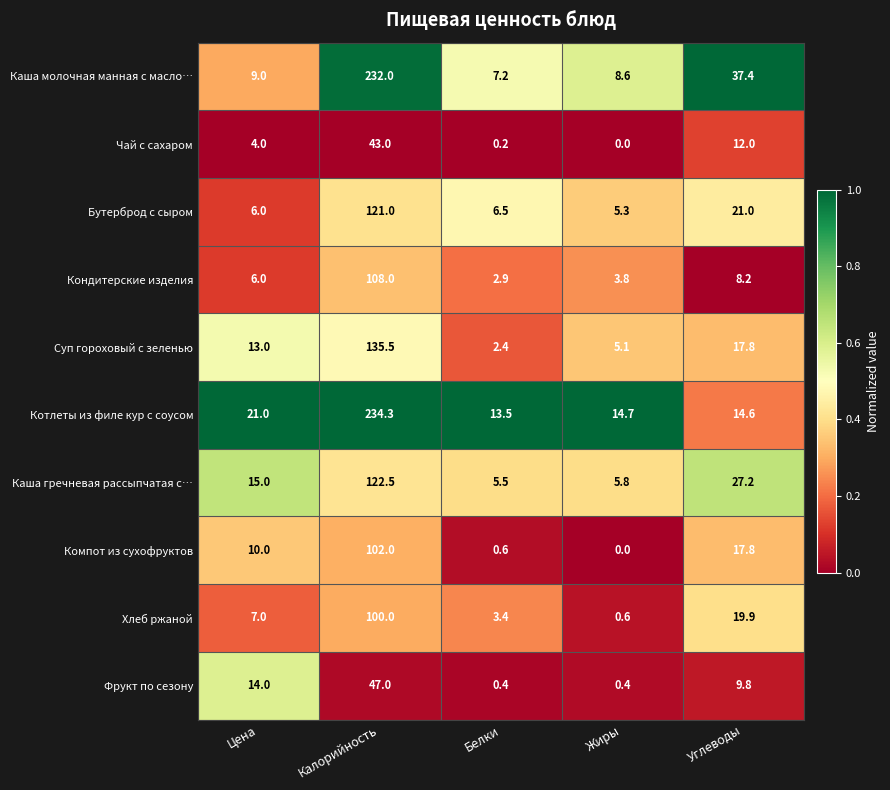

At which category is the sum across all series the highest?

Калорийность